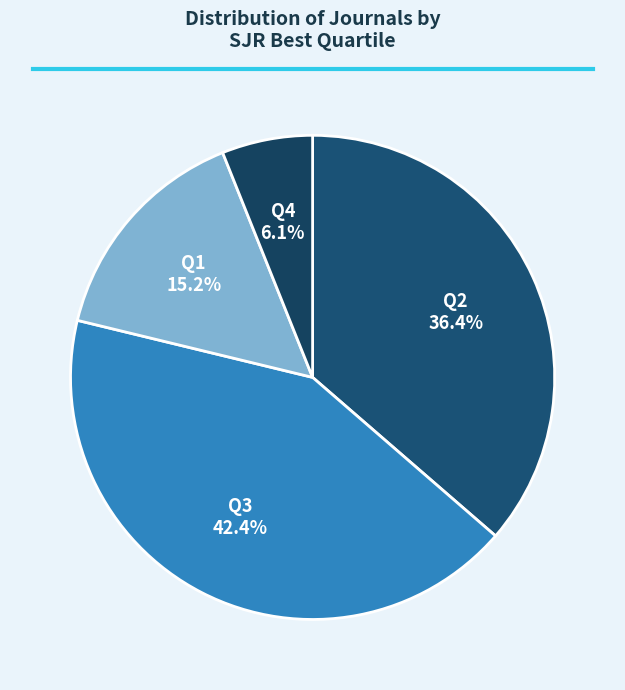

To the nearest percent, what percentage of the pie is Q1?

15%